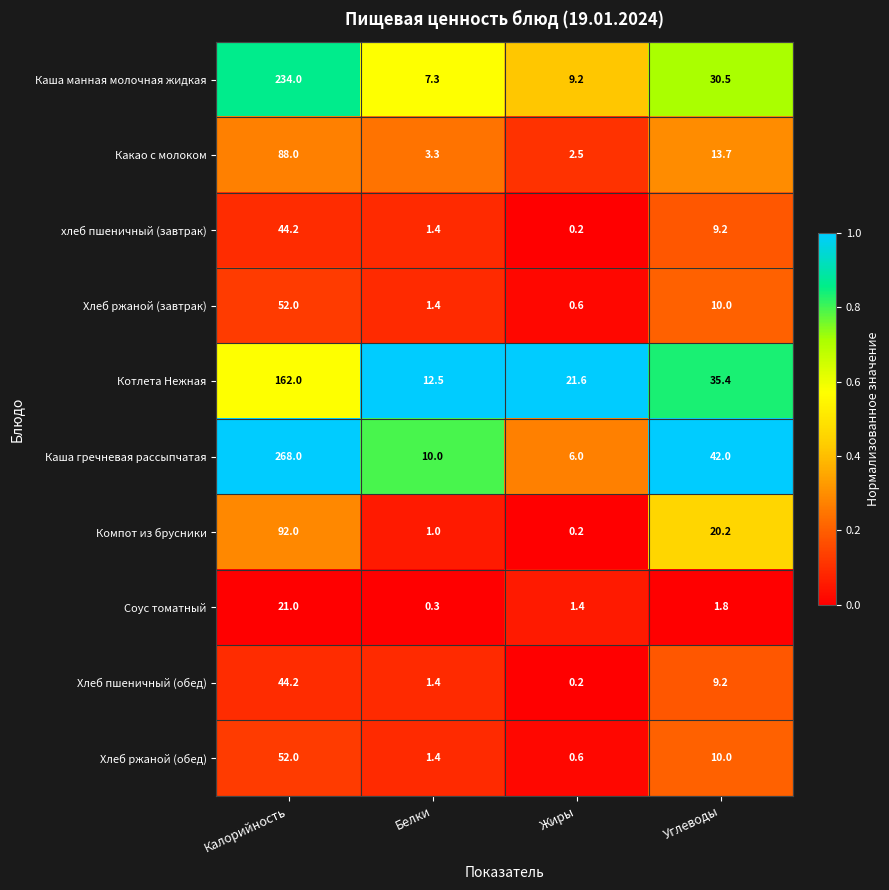

How many distinct data groups are displayed?

10